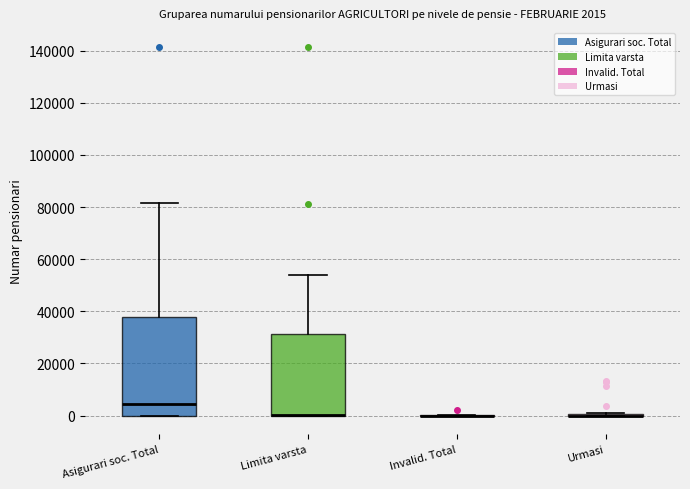

Which box is the tallest, from its lower edge to its upper edge?

Asigurari soc. Total